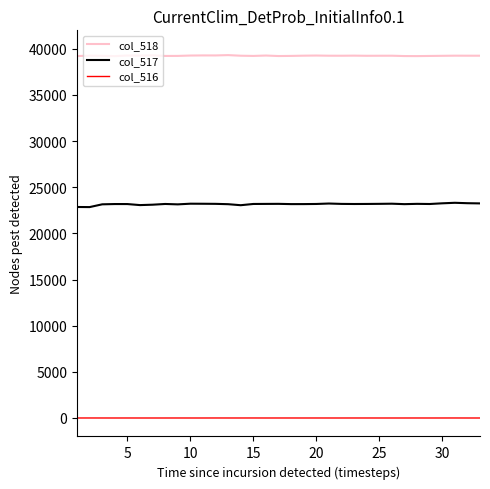

What is the lowest value of the col_517 series?

22850